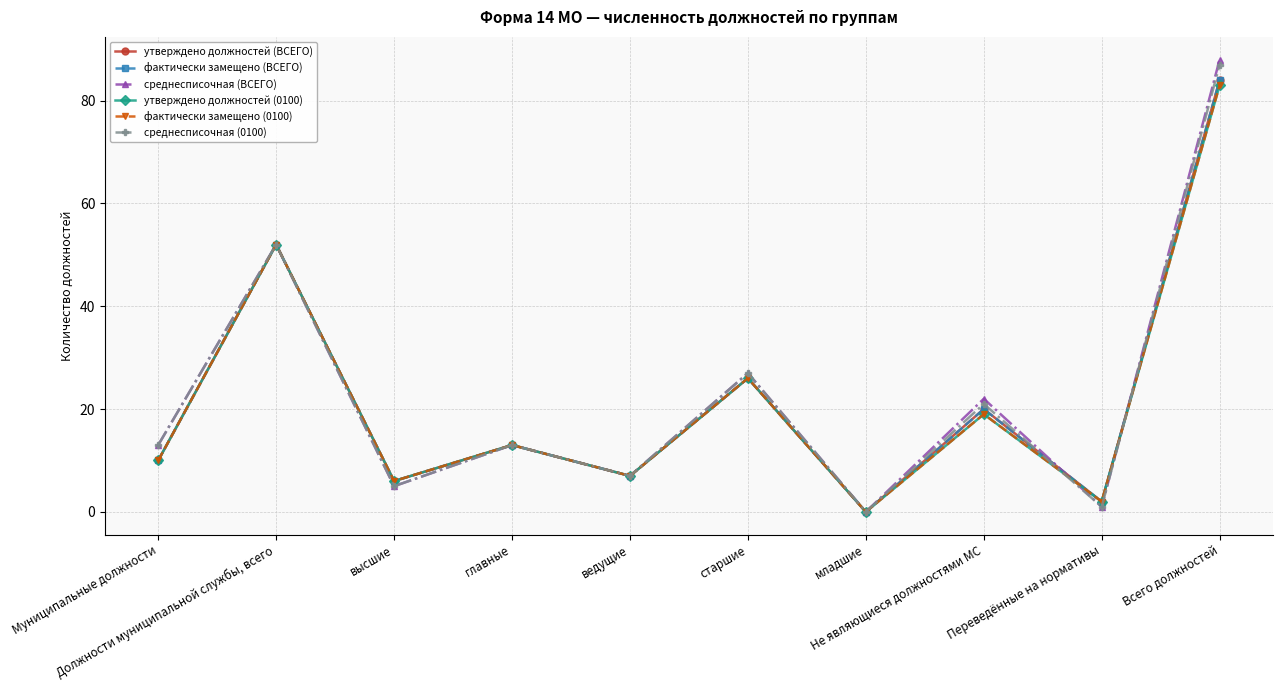

True or false: фактически замещено (0100) has more than 0 points higher than both neighbors.

True